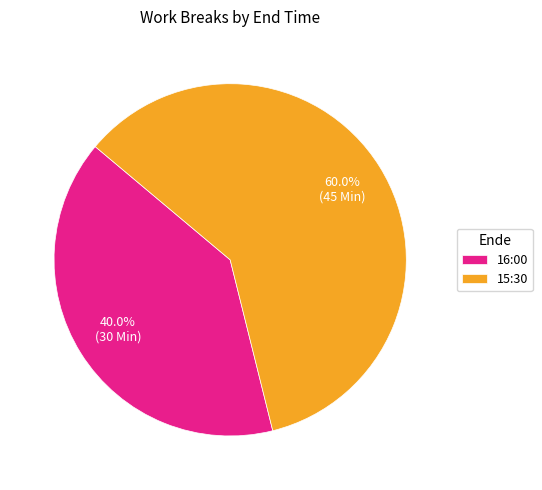

True or false: 16:00 accounts for 33% of the total.

False